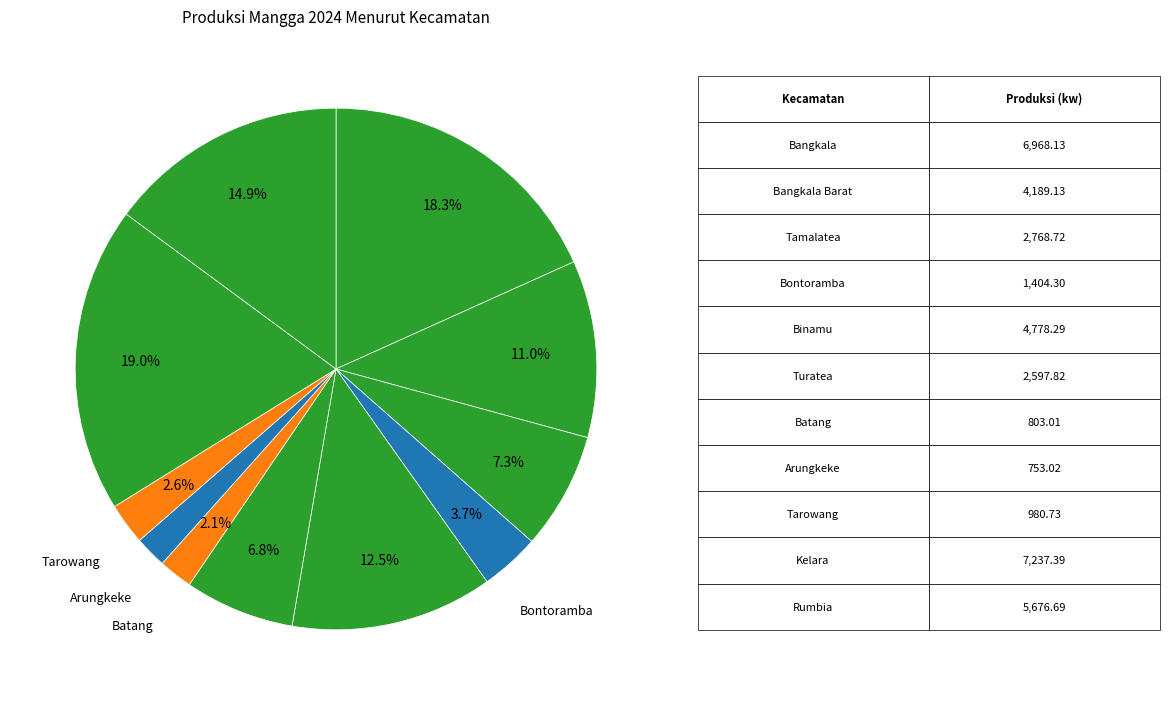

How many slices are in this pie chart?

11